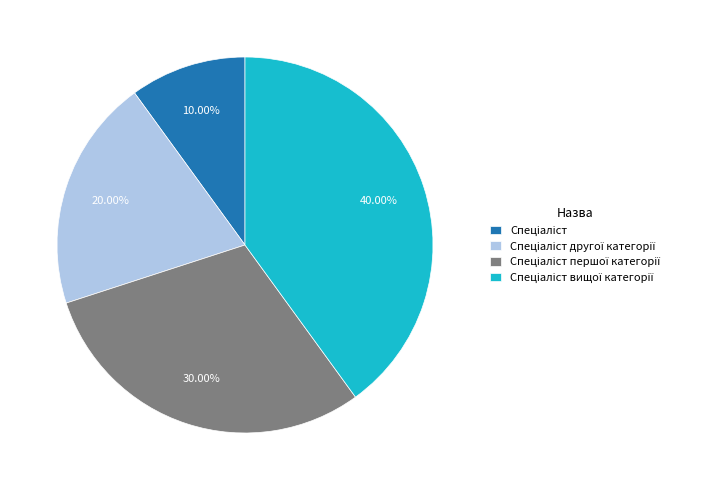

Is there a majority slice in this chart?

No